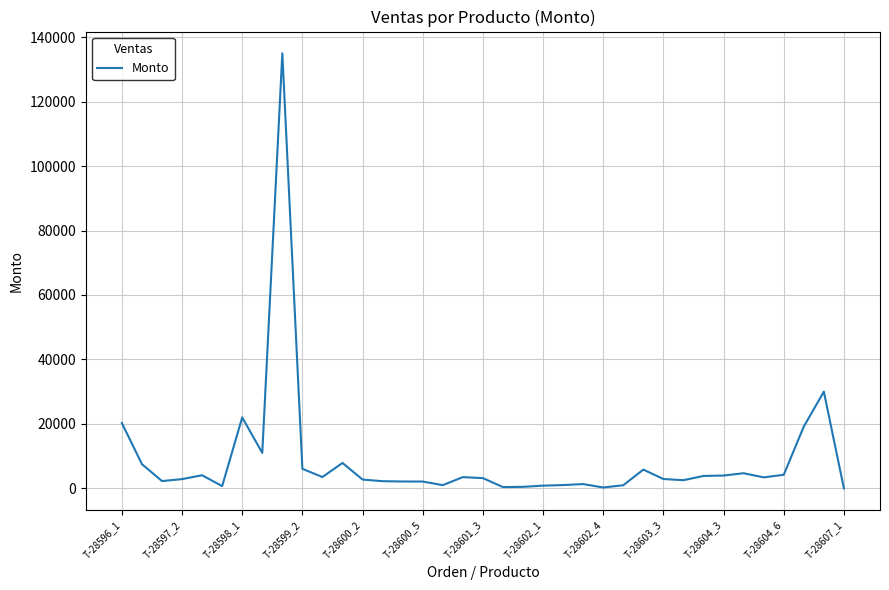

What is the difference between the maximum and minimum values?

135000.0